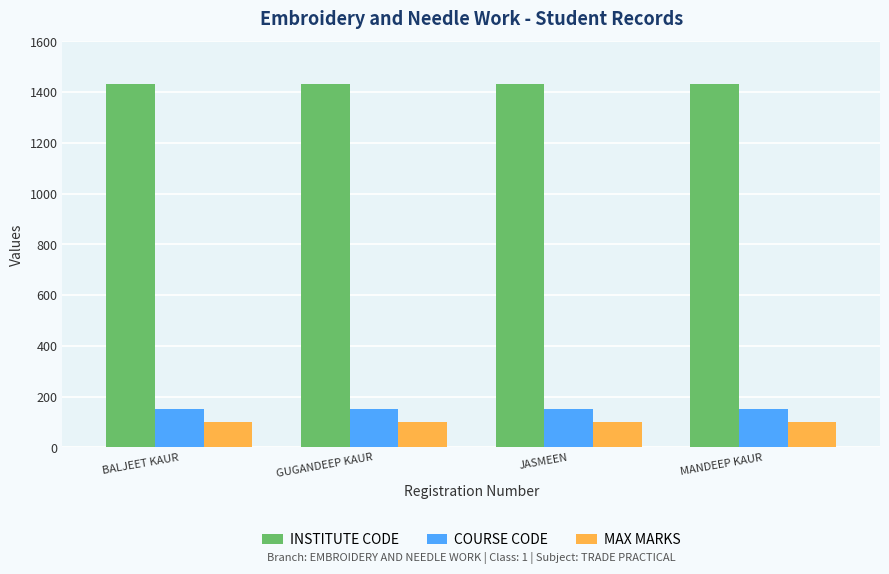

What is the total value across all series at MANDEEP KAUR?

1682